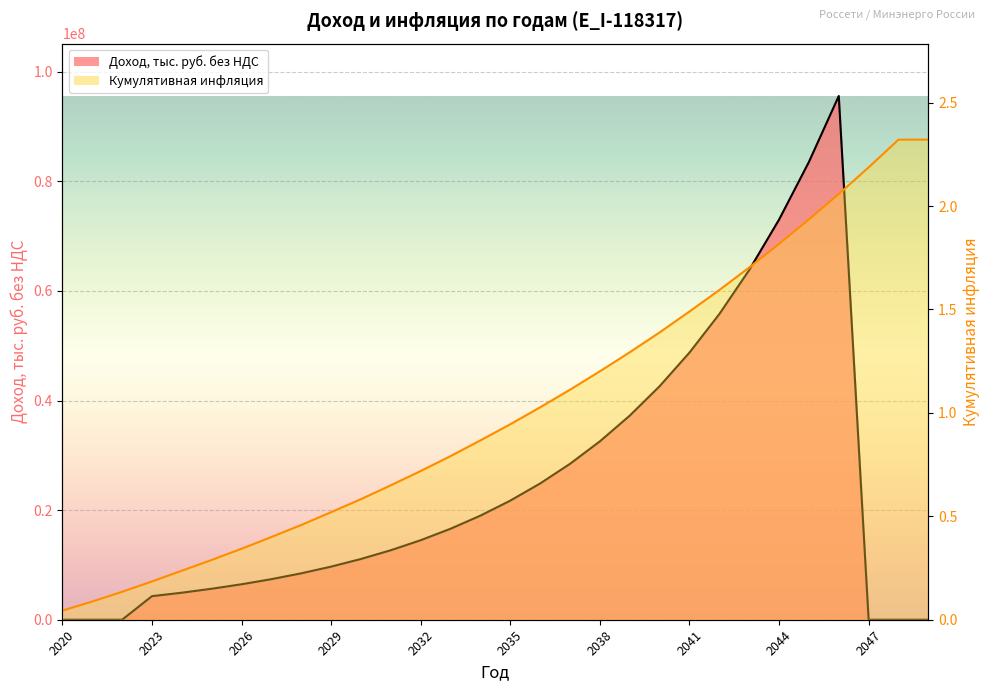

True or false: Доход, тыс. руб. без НДС has more than 2 points higher than both neighbors.

False